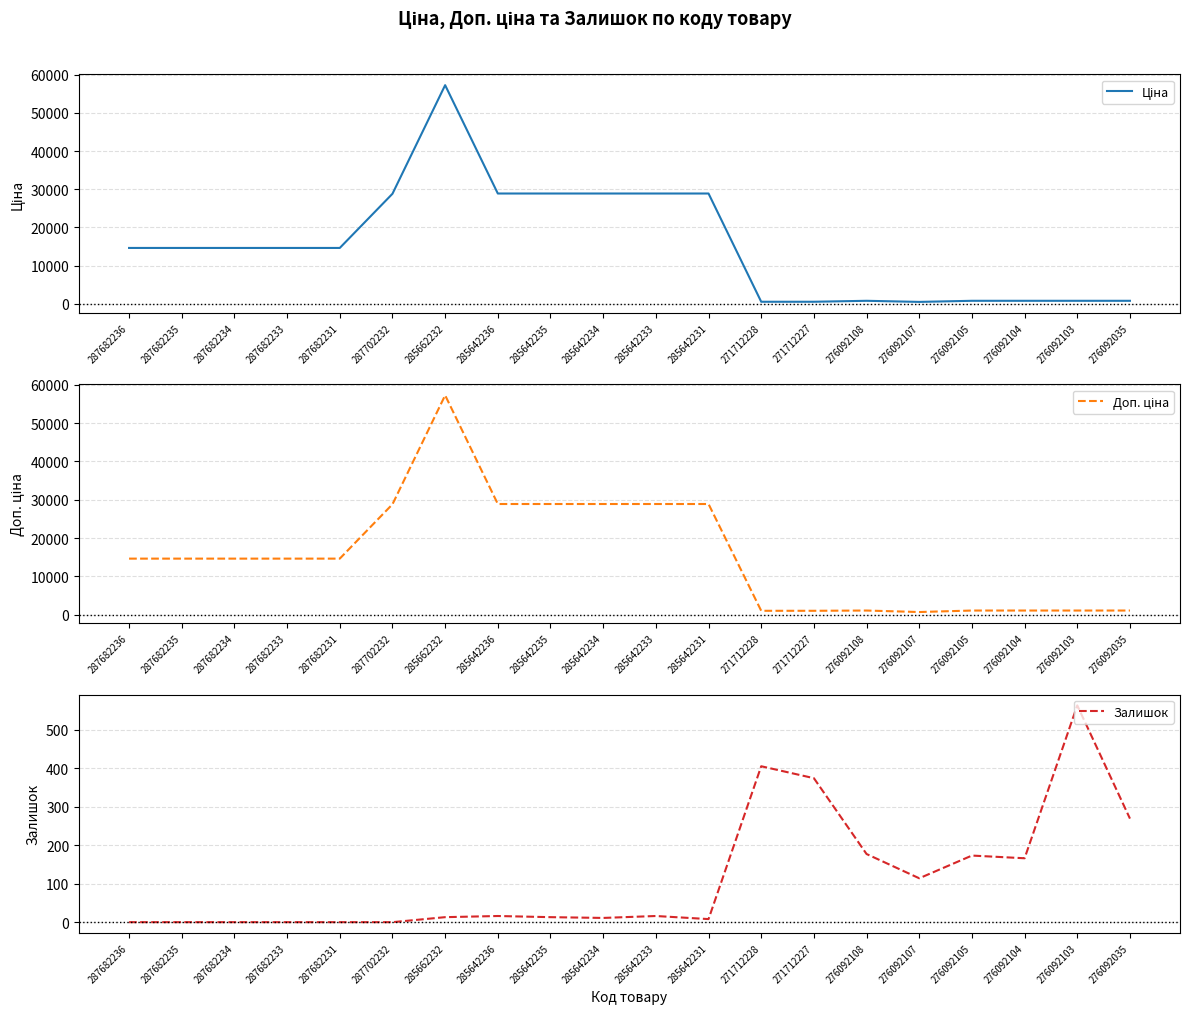

Which series has the largest range (max minus min)?

Ціна